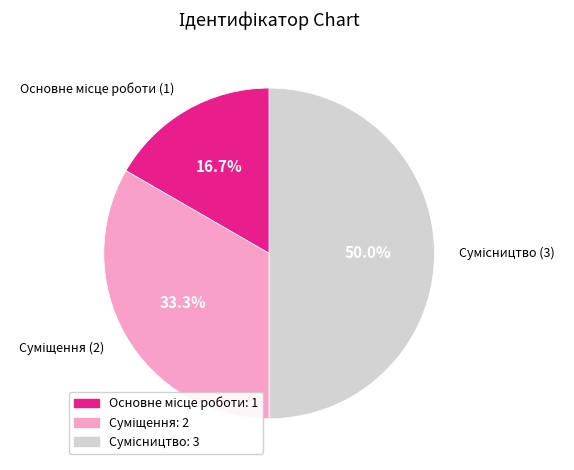

Which category has the biggest portion of the pie?

Сумісництво